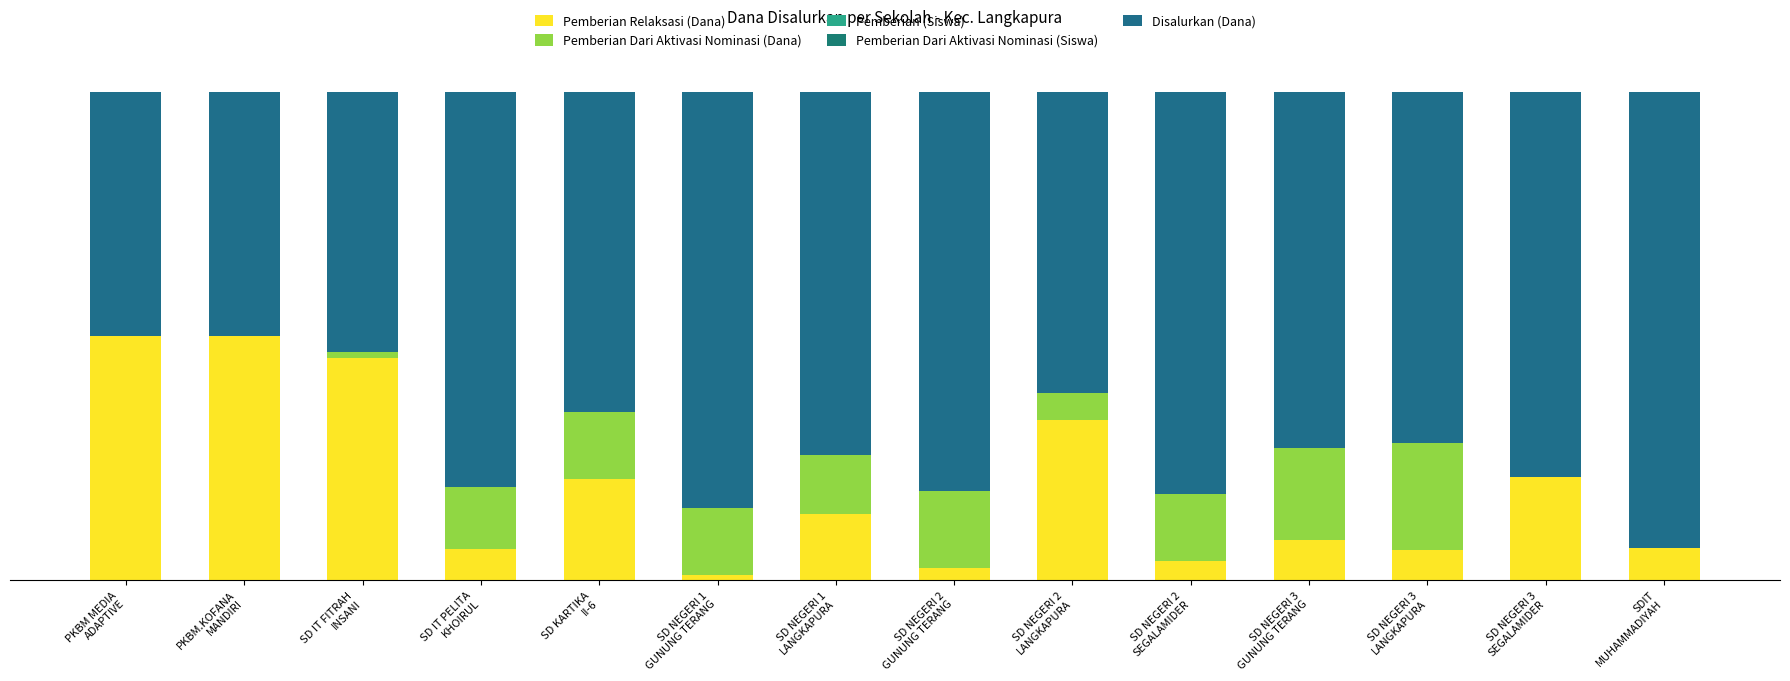

What is the sum of all Disalurkan (Dana) values?

10.0